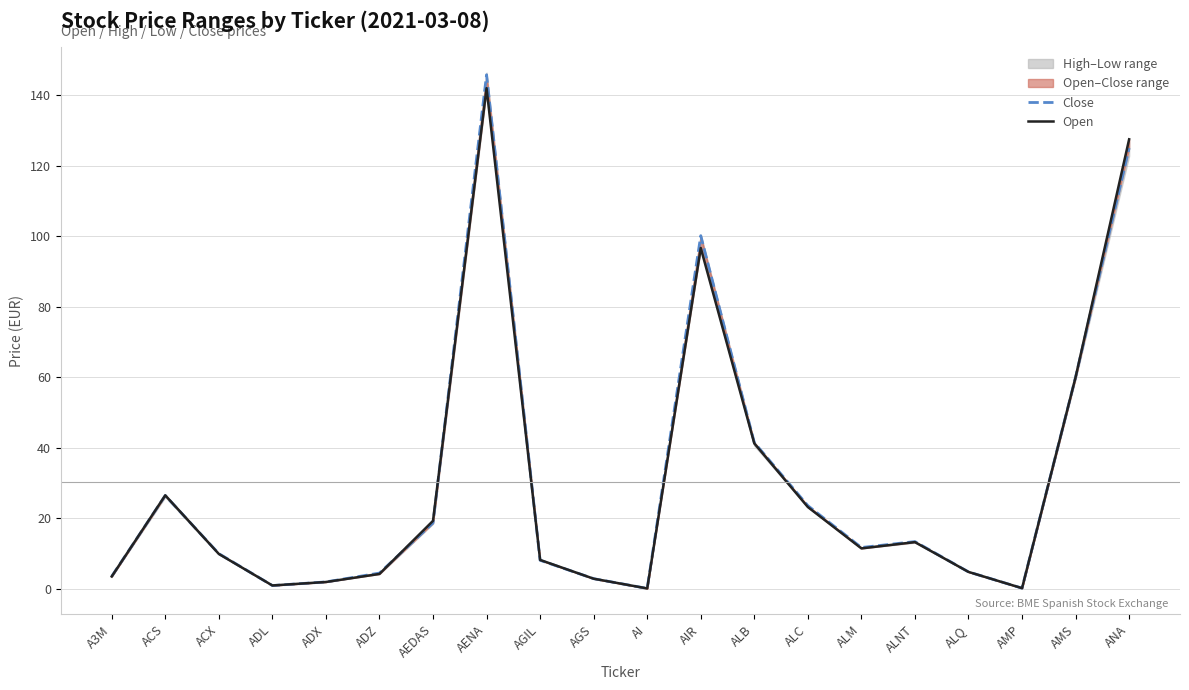

Reading left to right, list all the values displayed in this chart.

Close: A3M=3.6	ACS=26.5	ACX=10.0	ADL=0.9	ADX=2.0	ADZ=4.5	AEDAS=18.7	AENA=145.8	AGIL=8.1	AGS=2.9	AI=0.1	AIR=100.2	ALB=41.5	ALC=23.6	ALM=11.7	ALNT=13.4	ALQ=4.8	AMP=0.2	AMS=60.0	ANA=125.0
Open: A3M=3.5	ACS=26.5	ACX=9.9	ADL=1.0	ADX=1.9	ADZ=4.2	AEDAS=19.3	AENA=142.0	AGIL=8.2	AGS=2.9	AI=0.1	AIR=96.7	ALB=41.2	ALC=23.2	ALM=11.5	ALNT=13.2	ALQ=4.8	AMP=0.2	AMS=60.0	ANA=127.5